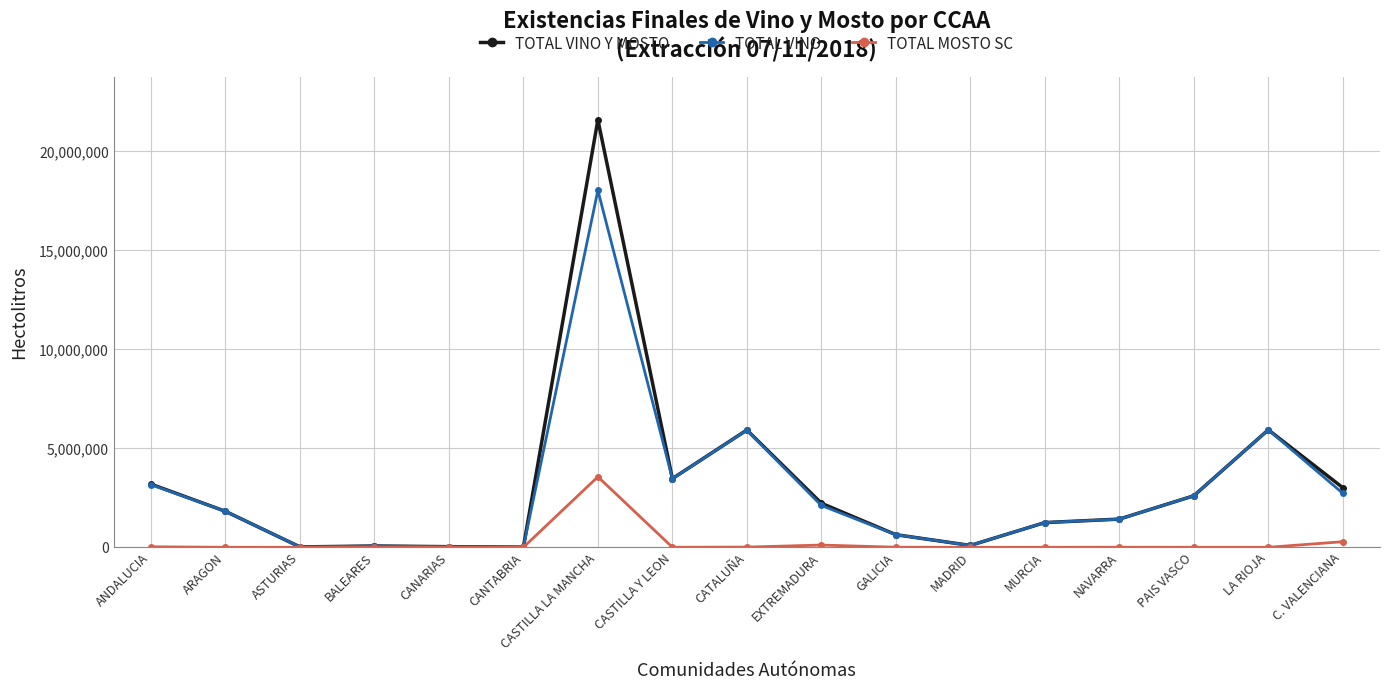

Is the value of TOTAL VINO at ANDALUCIA greater than the value of TOTAL VINO Y MOSTO at EXTREMADURA?

Yes